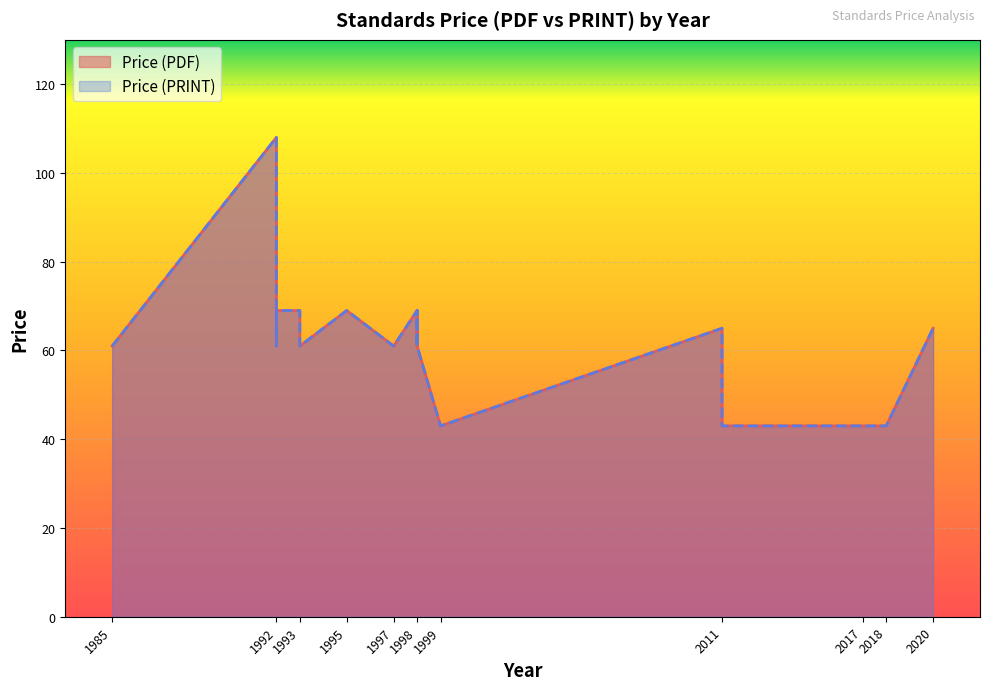

List the series in order of their peak value, highest first.

Price (PDF), Price (PRINT)